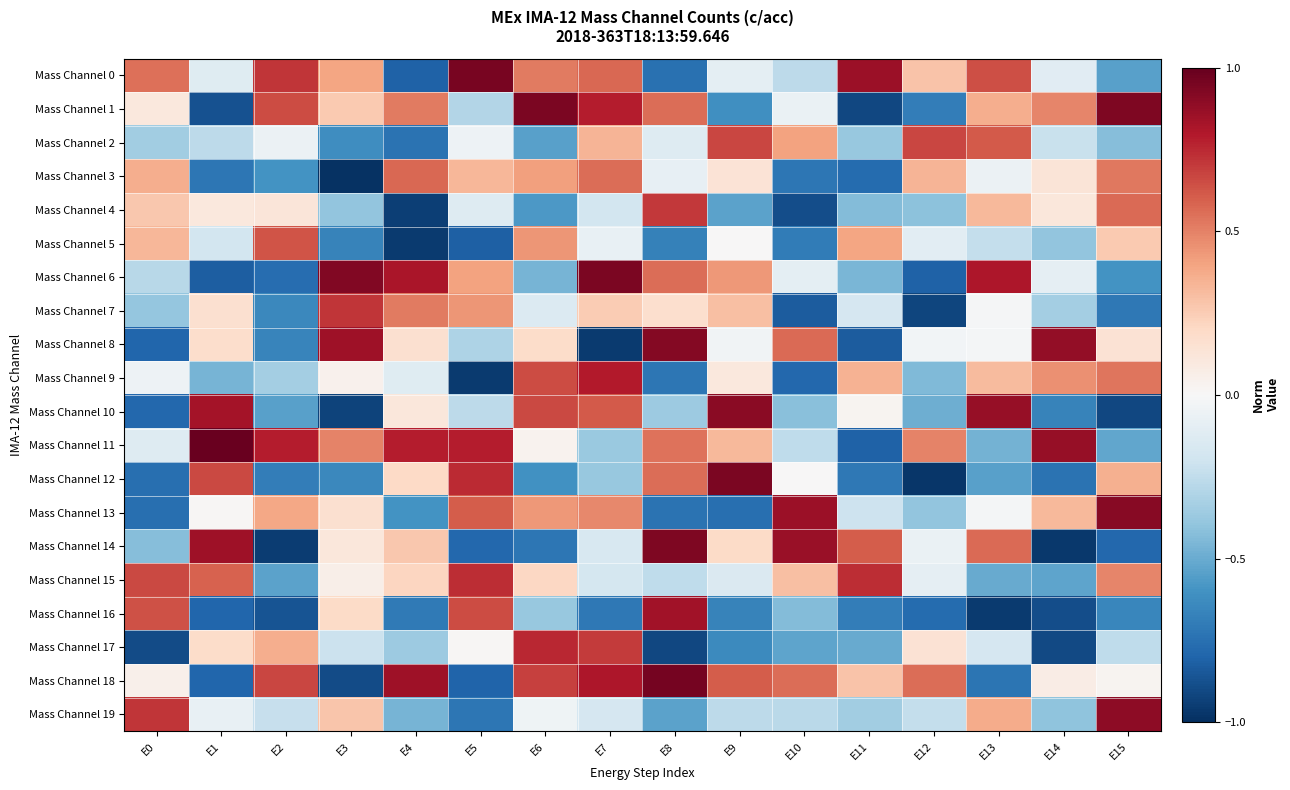

List the series in order of their peak value, lowest first.

Mass Channel 3, Mass Channel 5, Mass Channel 2, Mass Channel 4, Mass Channel 7, Mass Channel 15, Mass Channel 17, Mass Channel 9, Mass Channel 16, Mass Channel 19, Mass Channel 10, Mass Channel 13, Mass Channel 8, Mass Channel 14, Mass Channel 6, Mass Channel 1, Mass Channel 12, Mass Channel 0, Mass Channel 18, Mass Channel 11